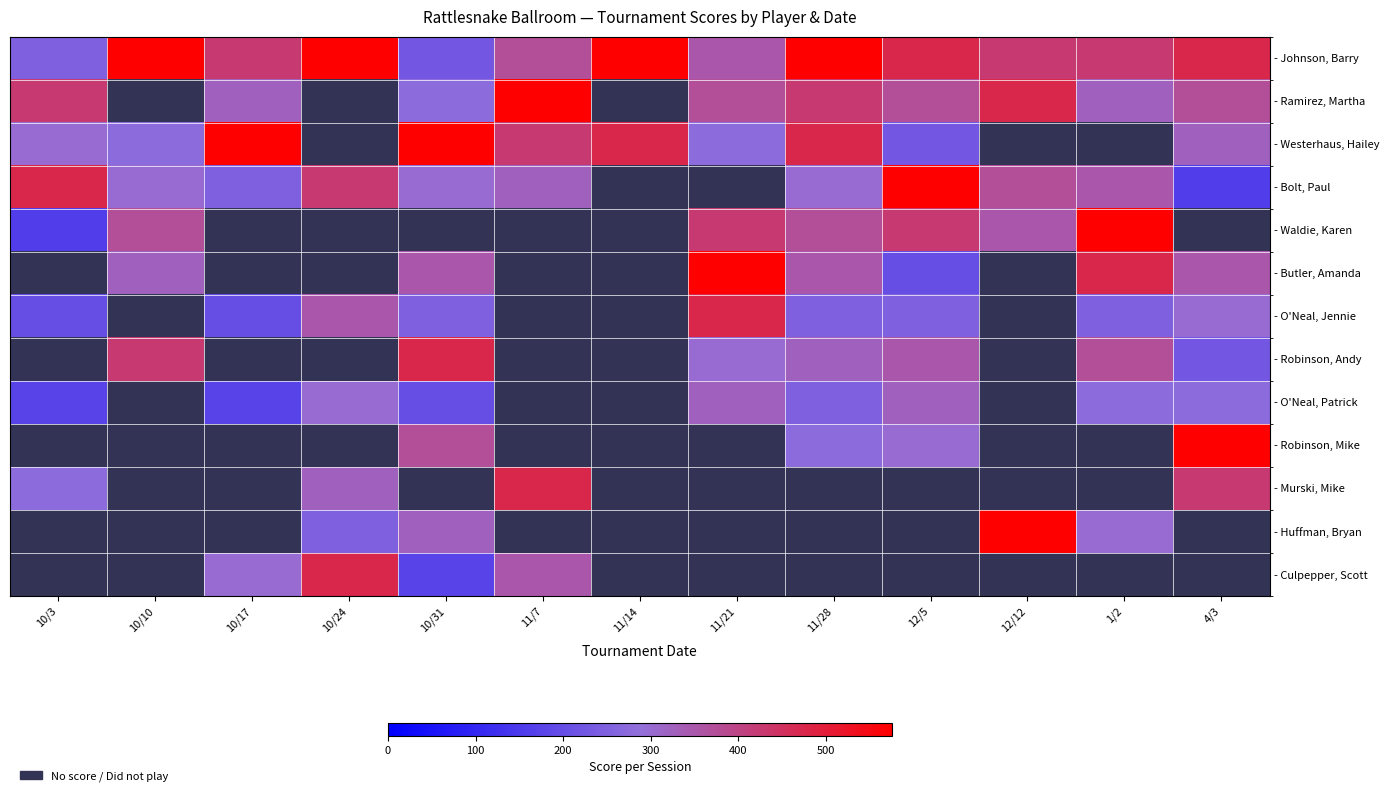

Count the number of data series in this chart.

13